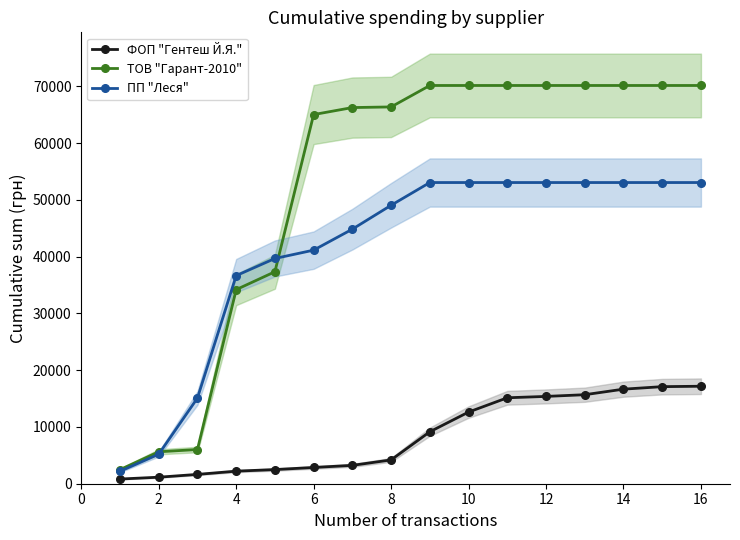

Which series has the widest spread of values?

ТОВ "Гарант-2010"